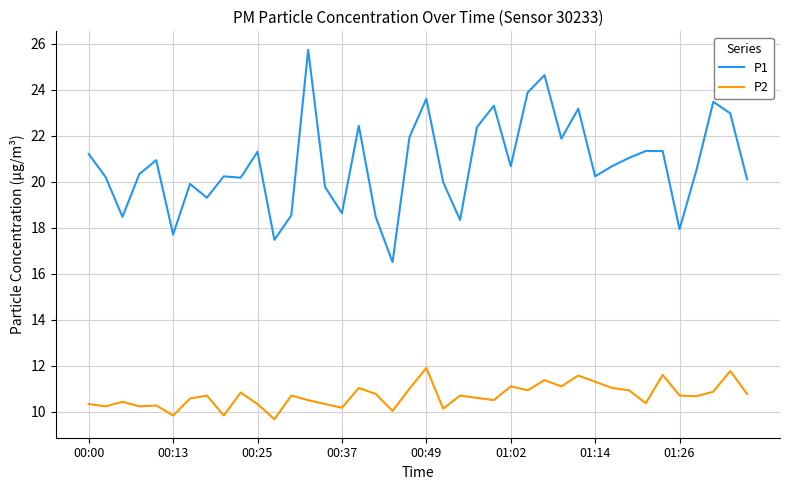

How many lines are shown in the chart?

2